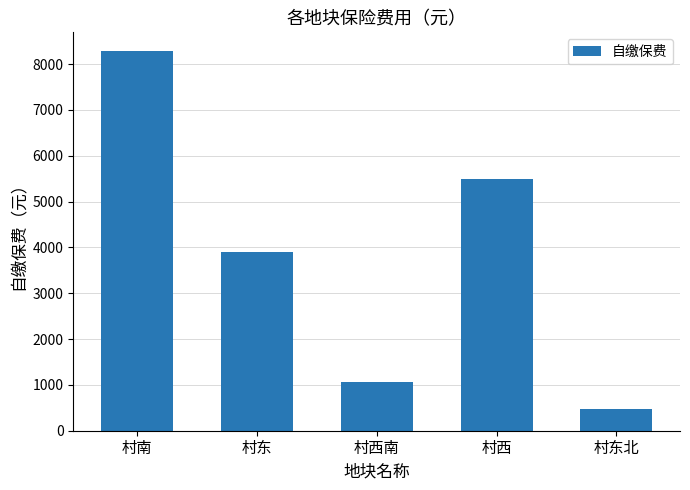

What position from the left is 村东?

2